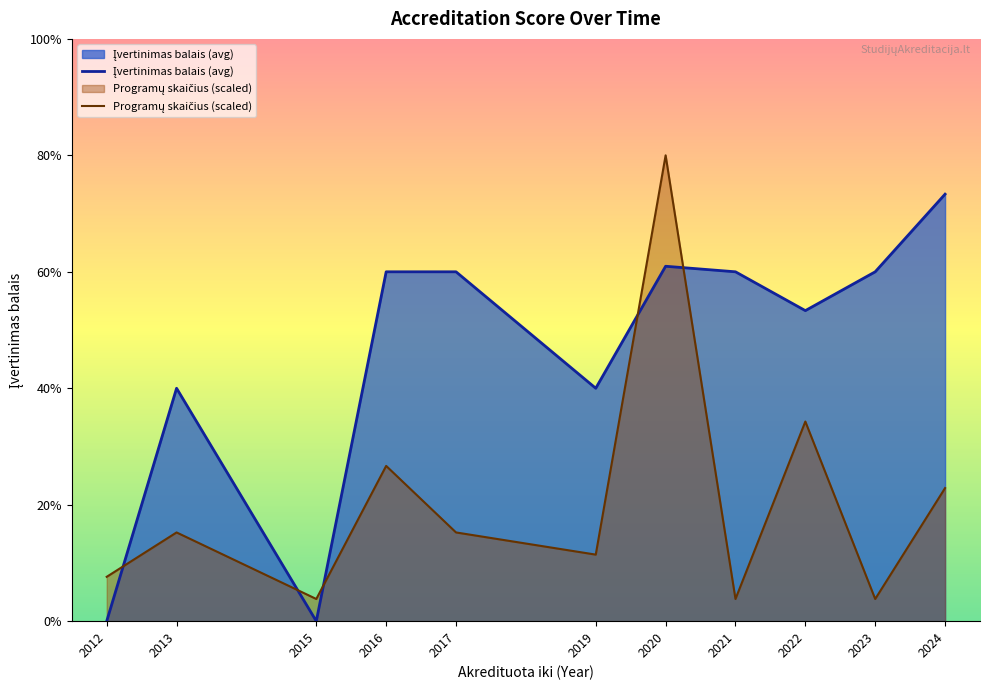

Which series has the widest spread of values?

Programų skaičius (scaled)